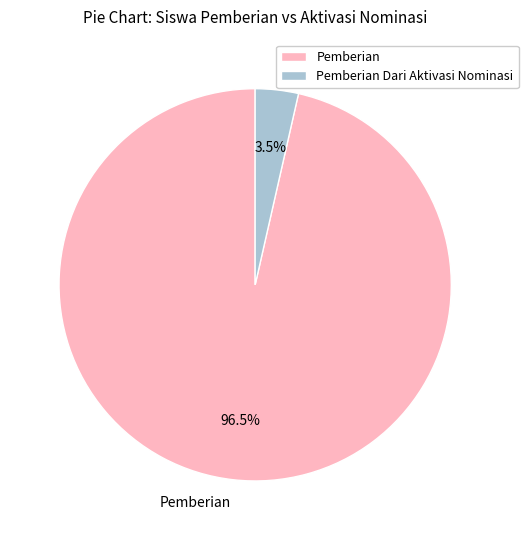

To the nearest percent, what is the difference between the largest and smallest slice percentages?

93%